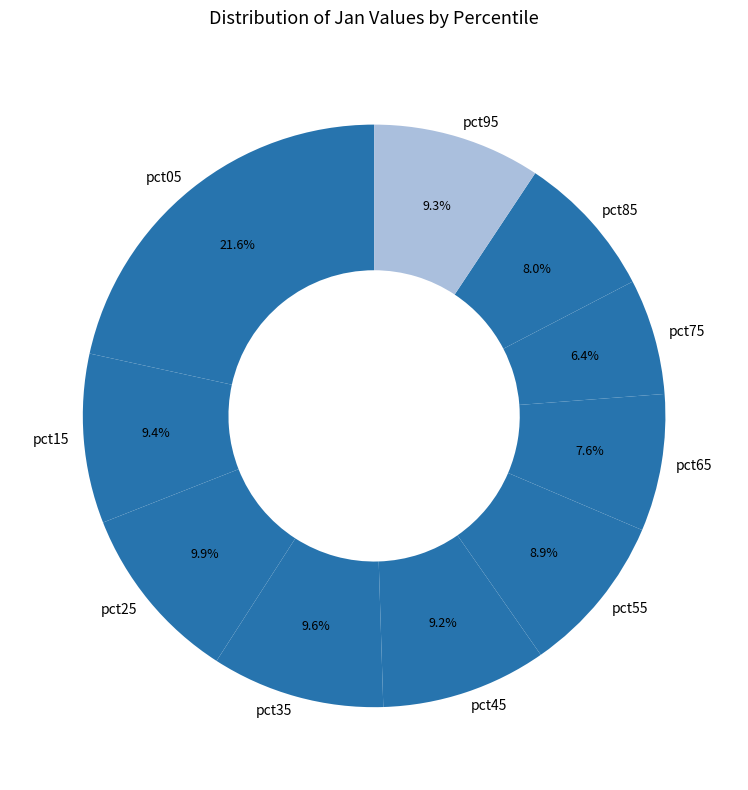

Which has a higher value, pct85 or pct15?

pct15